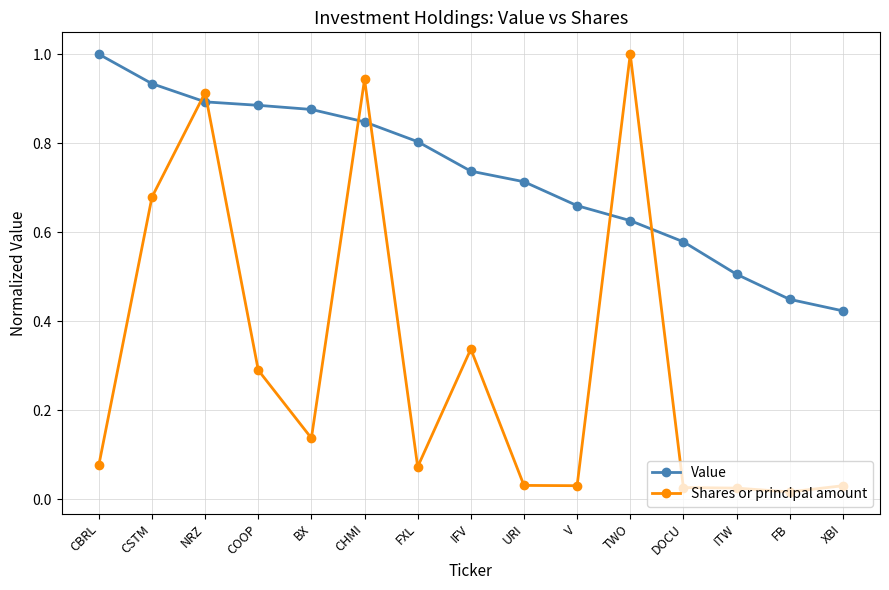

Is the value of Value at V greater than the value of Shares or principal amount at FB?

Yes